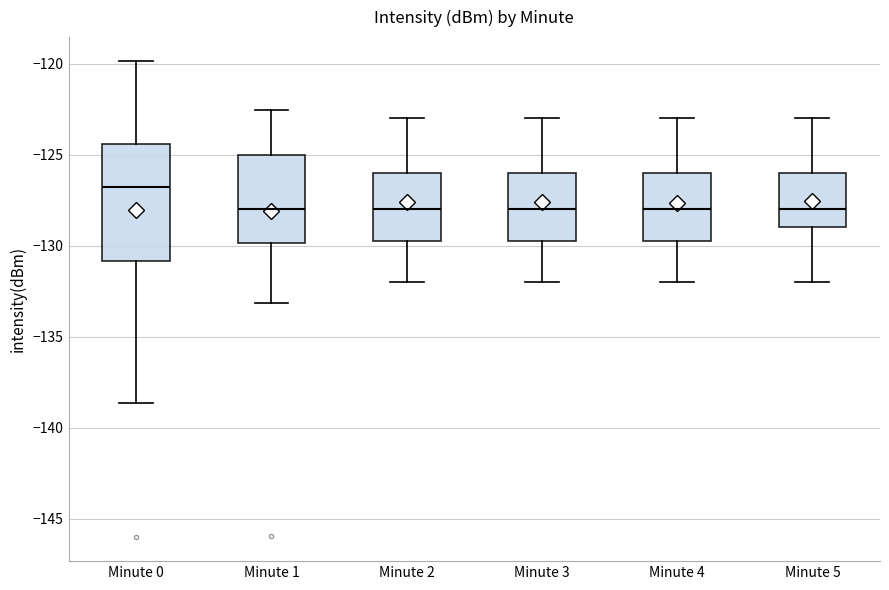

Where does the upper whisker of the box for Minute 3 end on the y-axis? The values are not printed on the chart, so give them approximately, as read against the axis.

-123.0